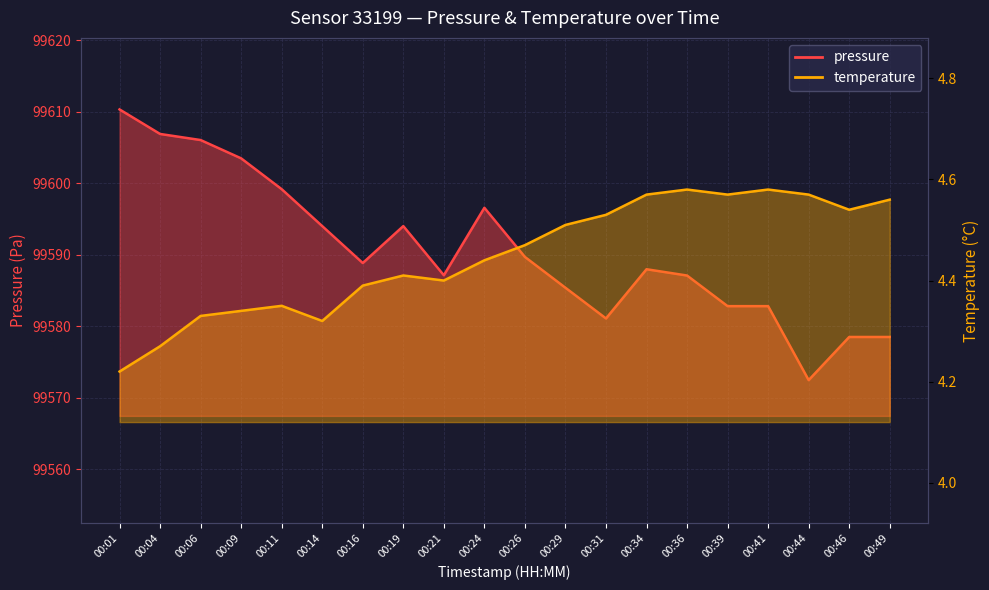

Reading left to right, list all the values displayed in this chart.

pressure: 00:01=99610.3	00:04=99606.9	00:06=99606.0	00:09=99603.5	00:11=99599.2	00:14=99594.0	00:16=99588.8	00:19=99594.0	00:21=99587.1	00:24=99596.6	00:26=99589.7	00:29=99585.4	00:31=99581.1	00:34=99588.0	00:36=99587.1	00:39=99582.8	00:41=99582.8	00:44=99572.5	00:46=99578.5	00:49=99578.5
temperature: 00:01=4.2	00:04=4.3	00:06=4.3	00:09=4.3	00:11=4.3	00:14=4.3	00:16=4.4	00:19=4.4	00:21=4.4	00:24=4.4	00:26=4.5	00:29=4.5	00:31=4.5	00:34=4.6	00:36=4.6	00:39=4.6	00:41=4.6	00:44=4.6	00:46=4.5	00:49=4.6